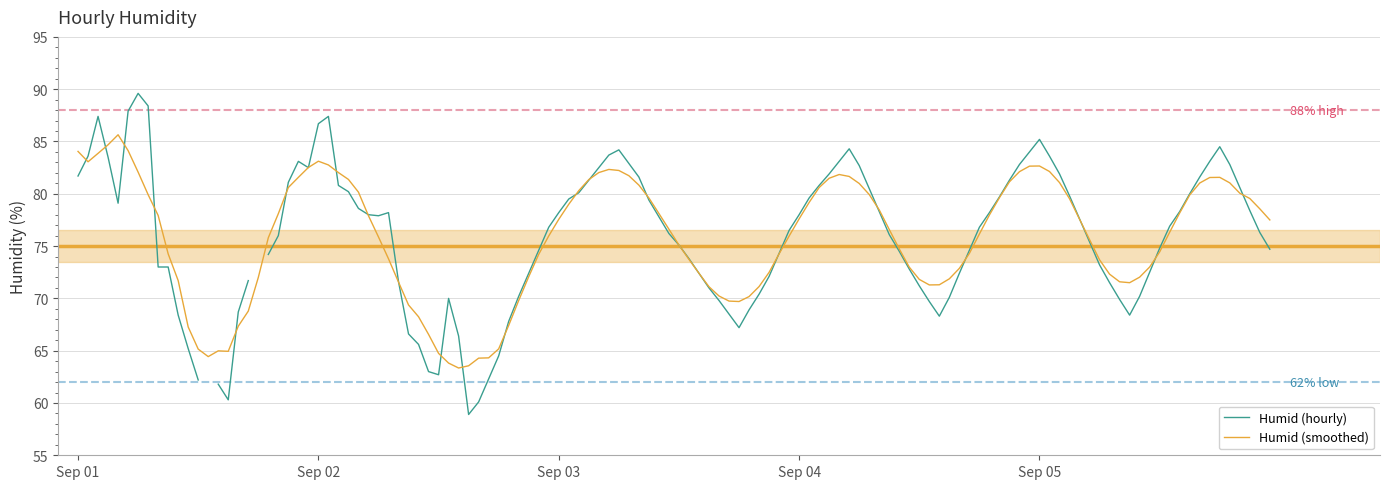

The value at 9 is 78.1. True or false?

True